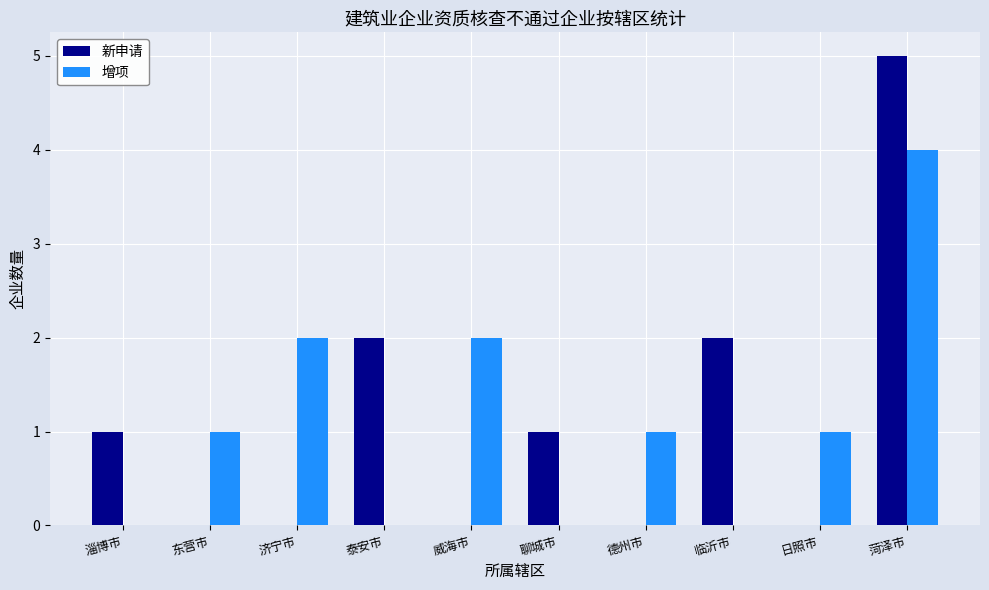

What is the greatest value displayed?

5